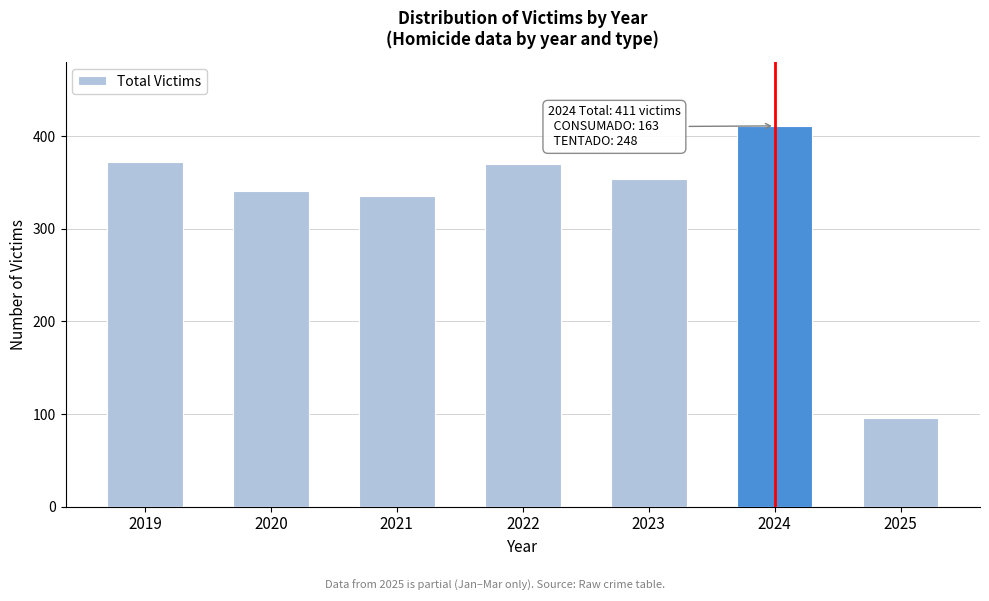

Reading right to left, transcribe all the data shown in this chart.

96	411	354	370	335	341	372